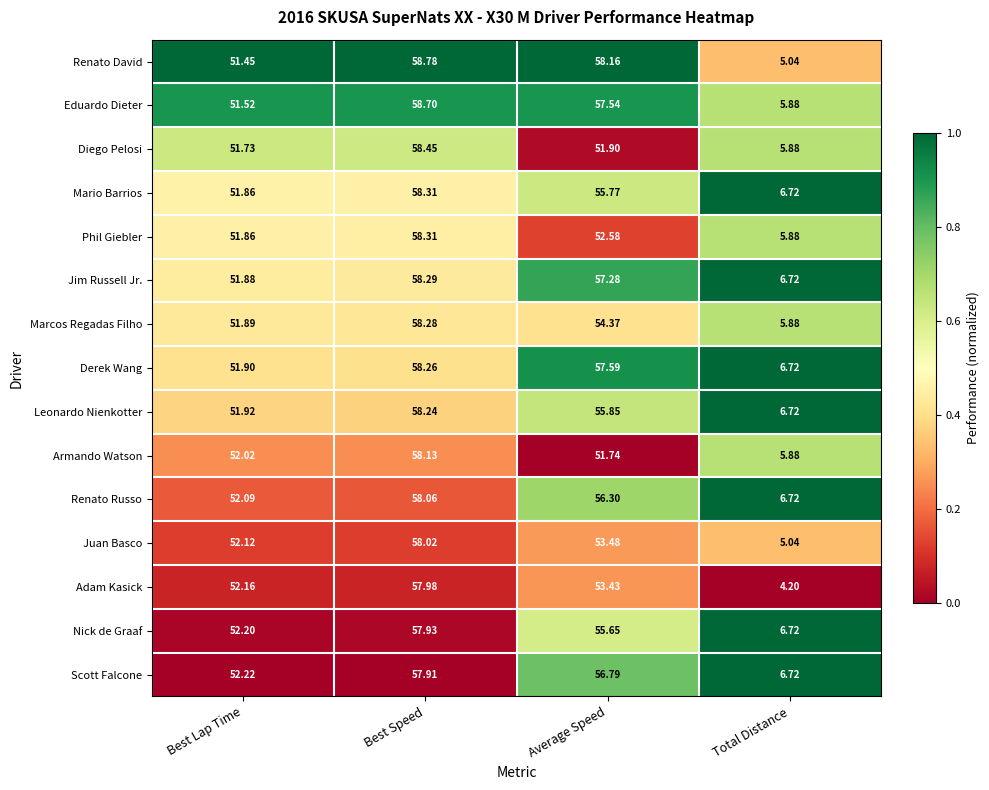

Where does the Mario Barrios series first go above 55?

Best Speed